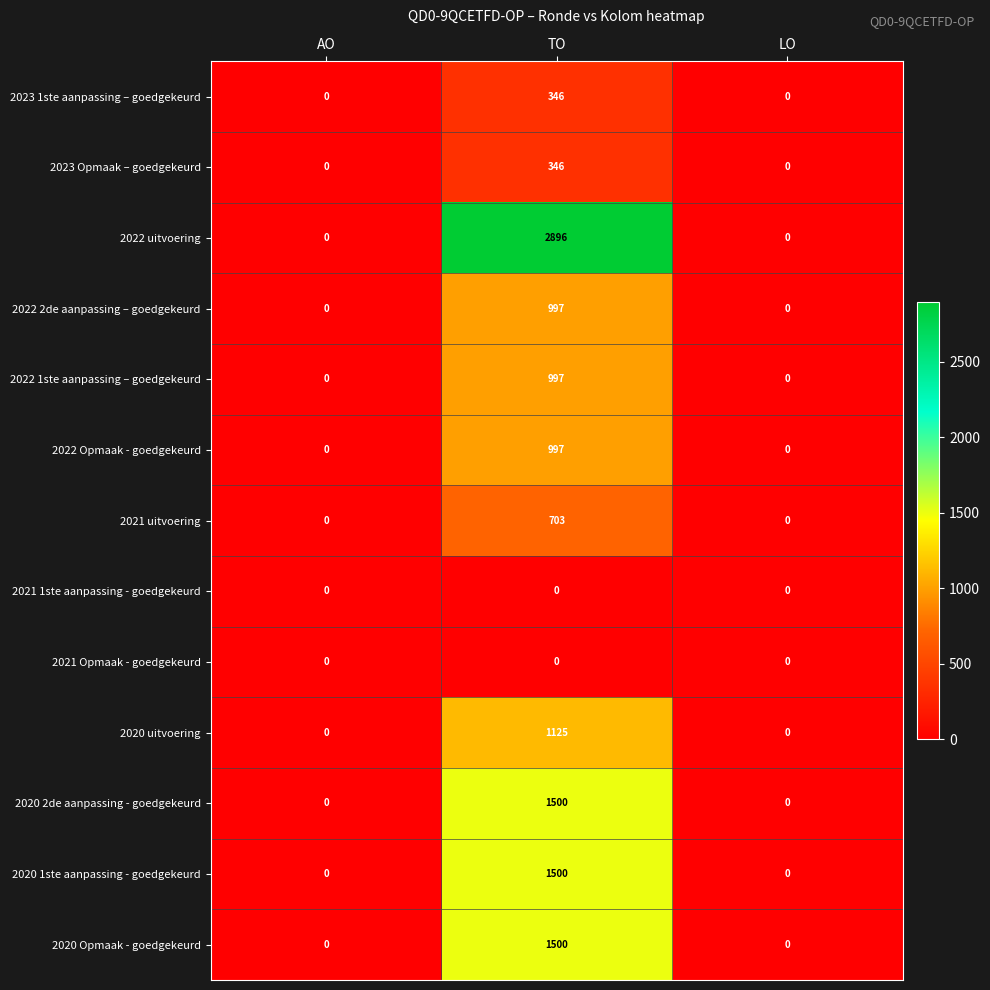

Which series has the widest spread of values?

2022 uitvoering